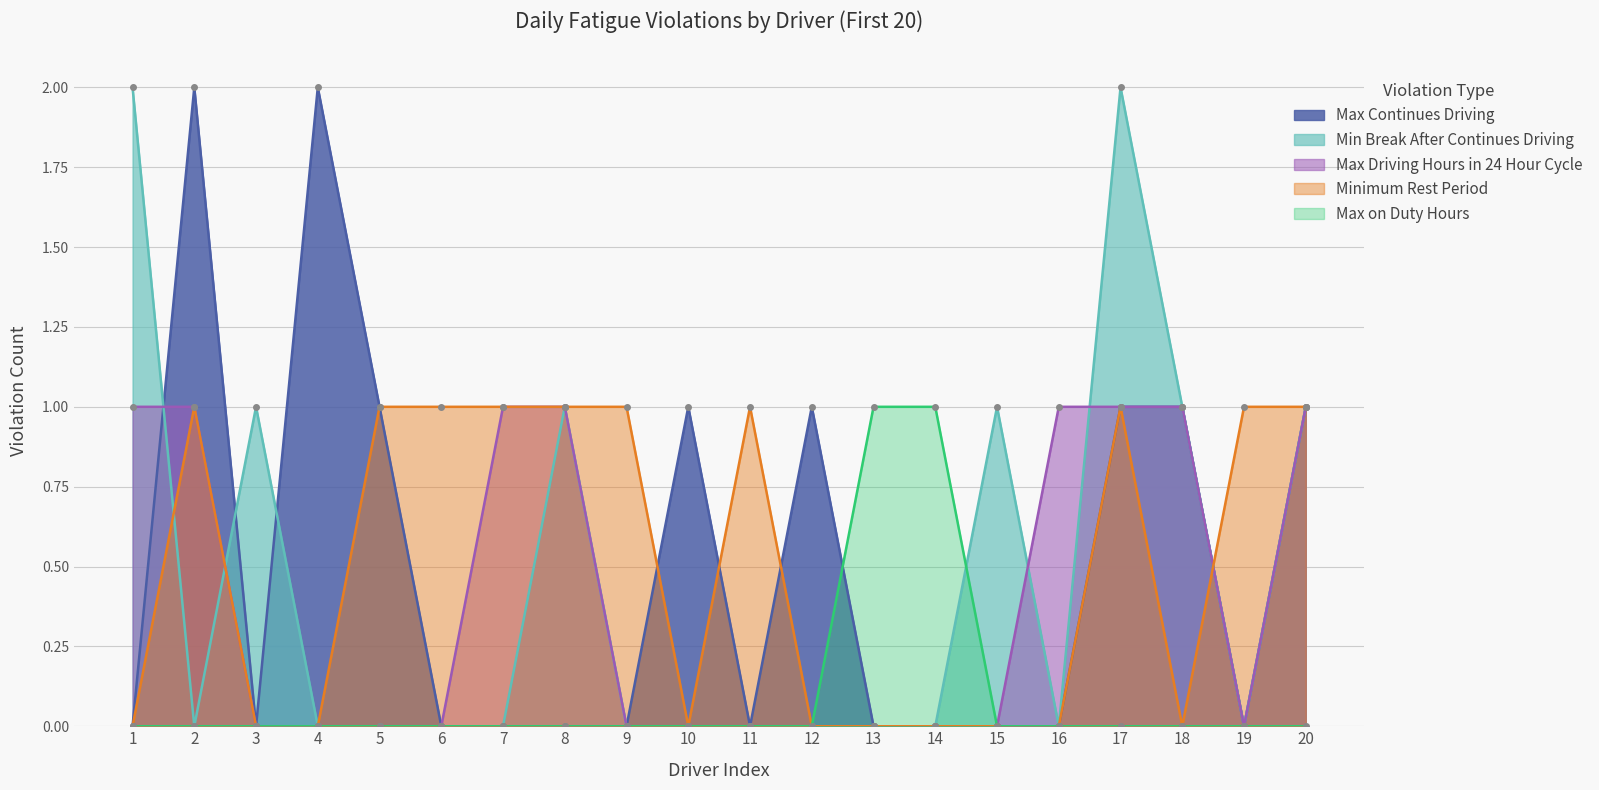

Where is the first local minimum for Max Driving Hours in 24 Hour Cycle?

19